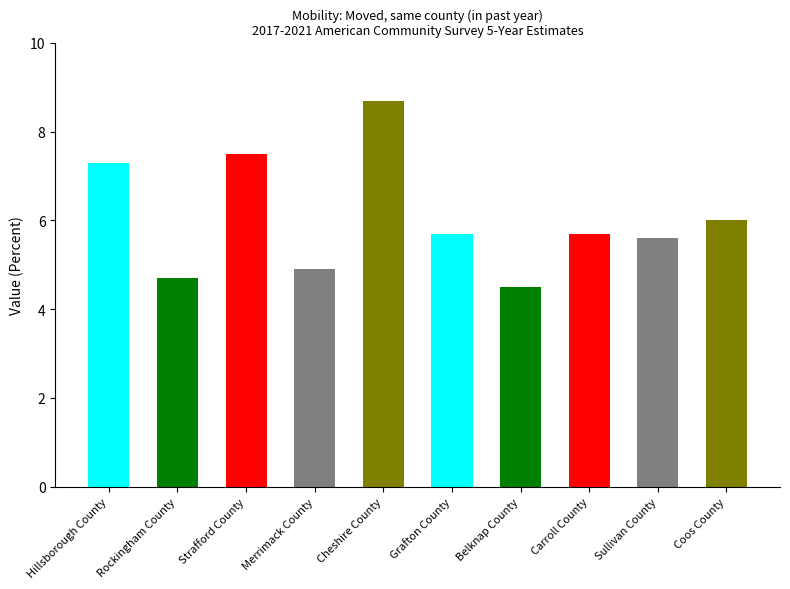

Rank the categories by value from lowest to highest.

Belknap County, Rockingham County, Merrimack County, Sullivan County, Grafton County, Carroll County, Coos County, Hillsborough County, Strafford County, Cheshire County